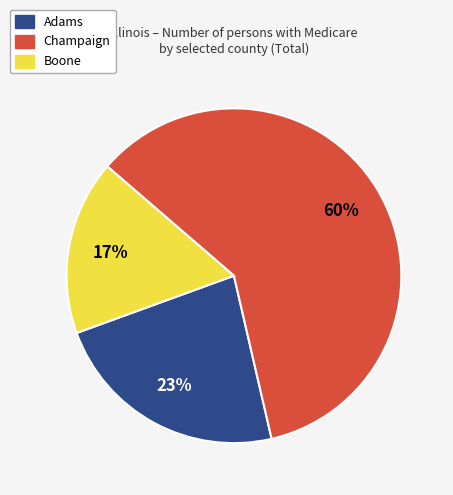

Which has a higher value, Boone or Champaign?

Champaign